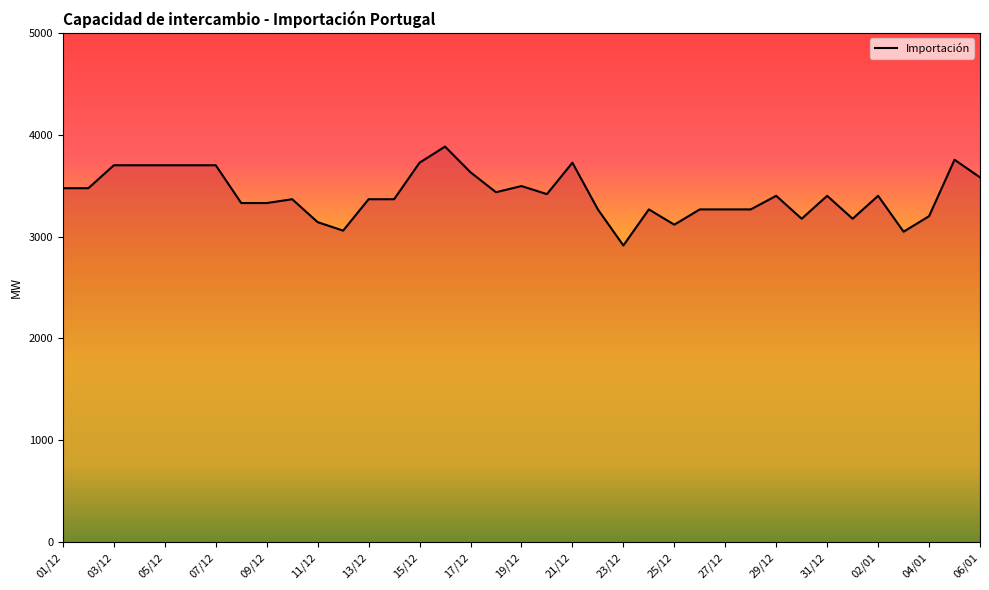

What is the greatest value displayed?

3883.3